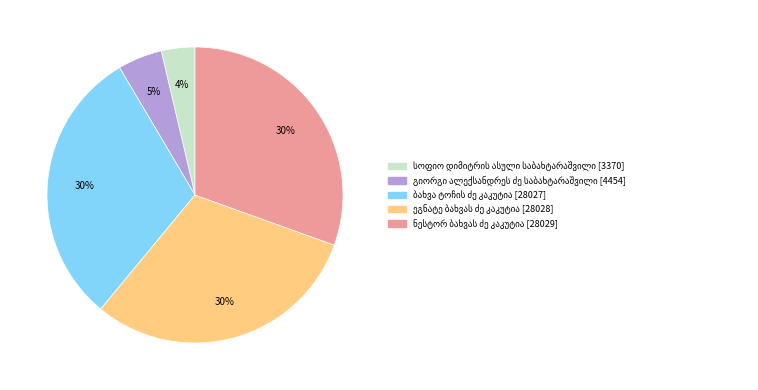

Does any single category account for the majority?

No